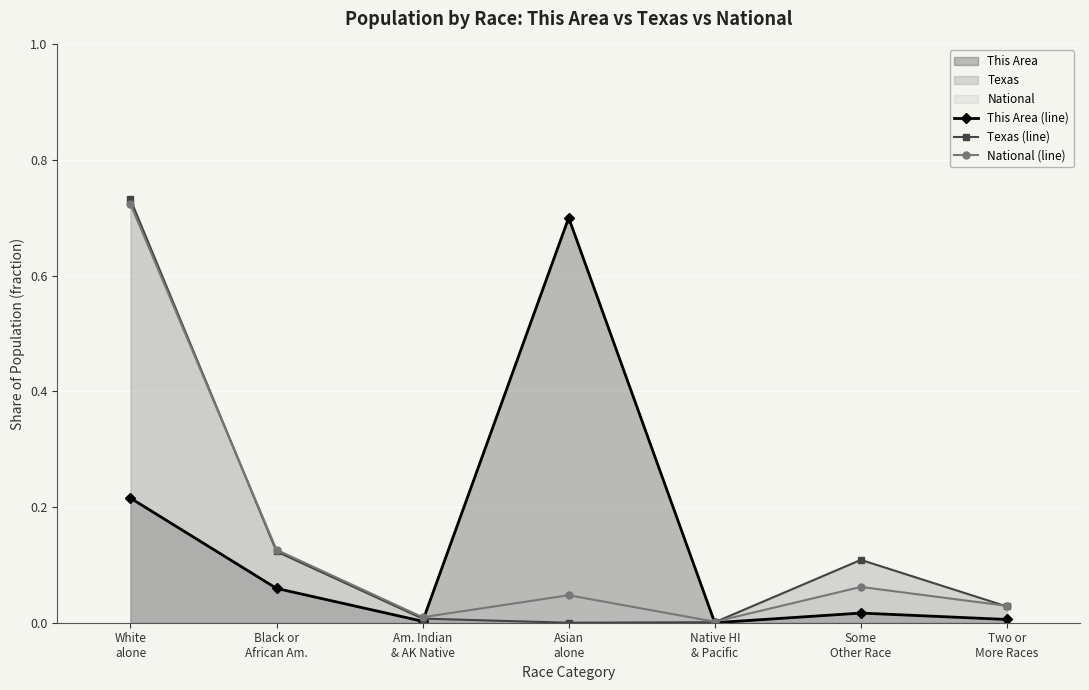

How many series are shown in this chart?

3